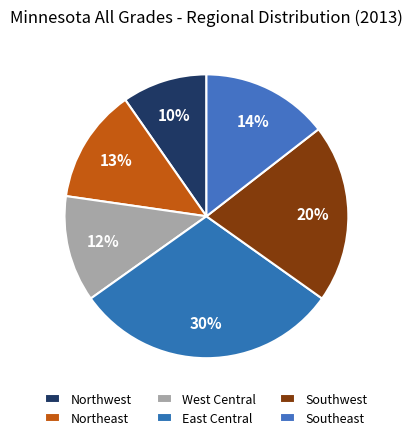

The Southeast slice represents 23% of the pie. True or false?

False